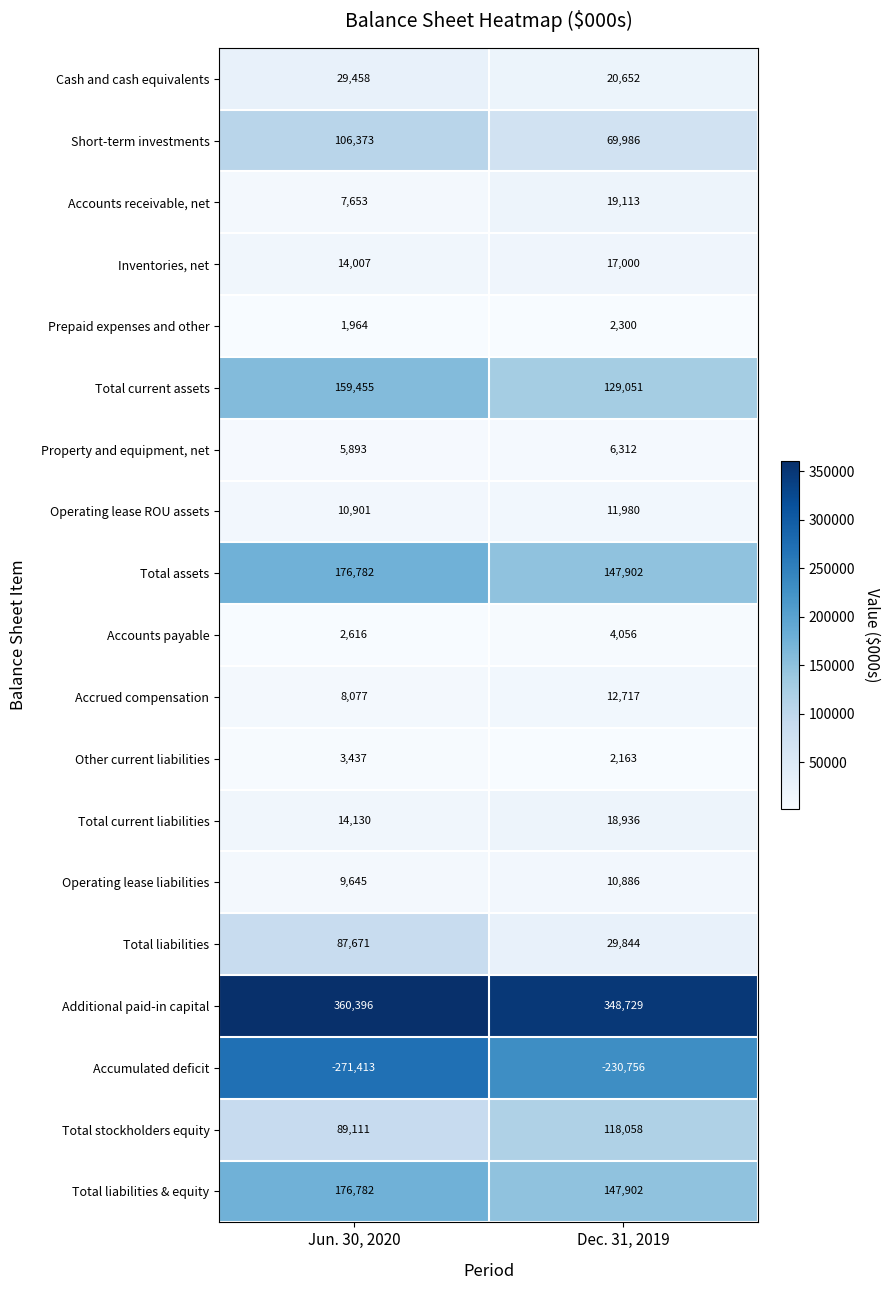

Which series has the widest spread of values?

Total liabilities